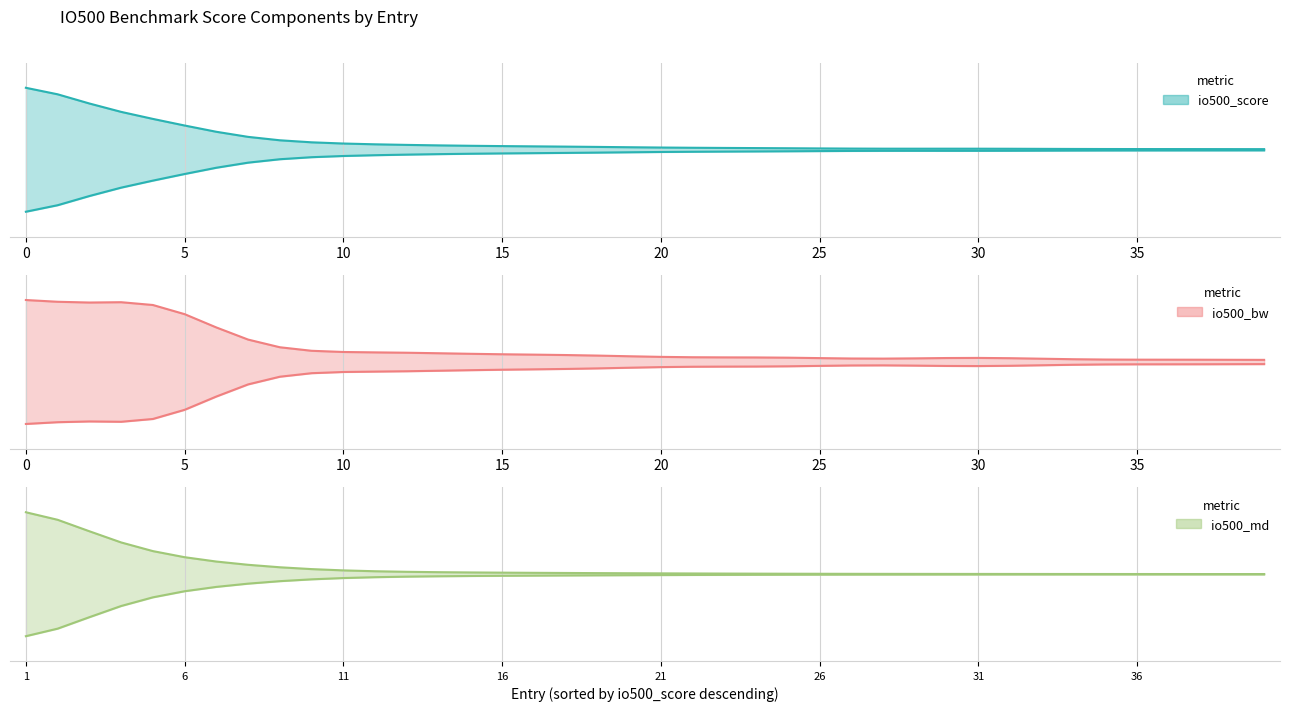

Count the number of categories in the chart.

40